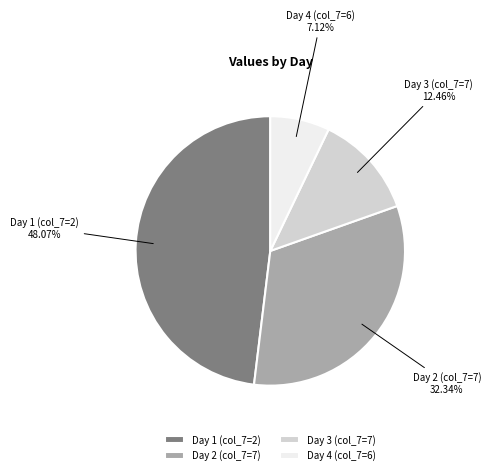

Do Day 2 (col_7=7) and Day 1 (col_7=2) together represent more than half of the pie?

Yes